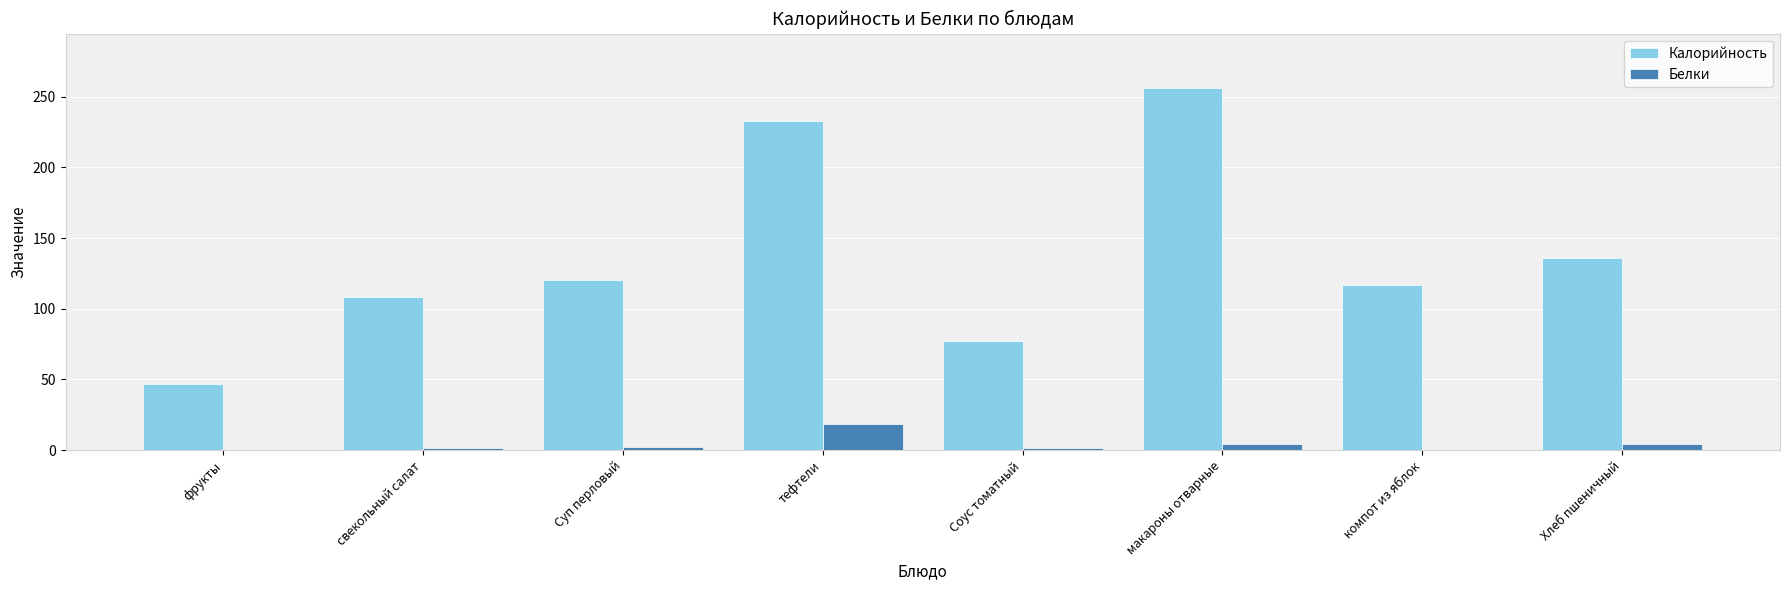

What is the sum of all Калорийность values?

1092.9